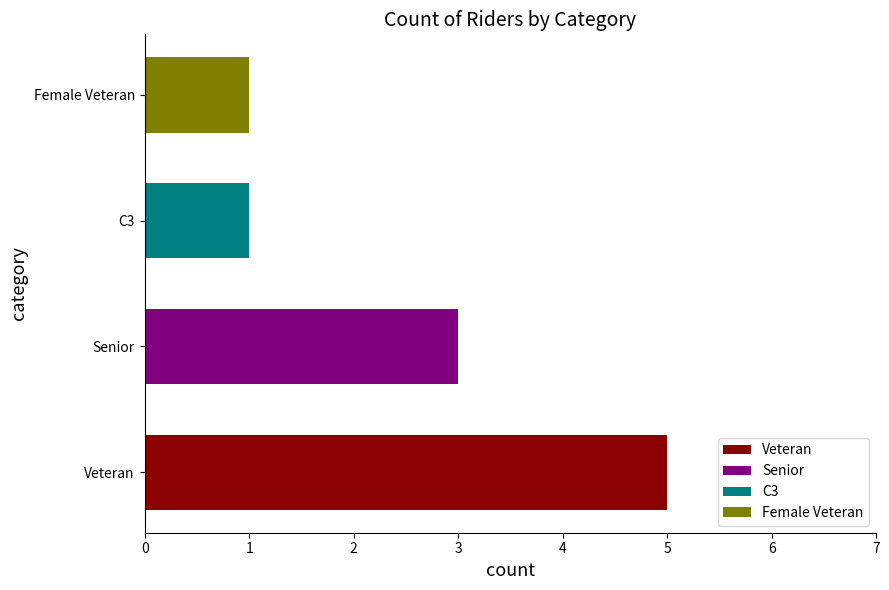

What is the label of the 1st bar from the left?

Veteran